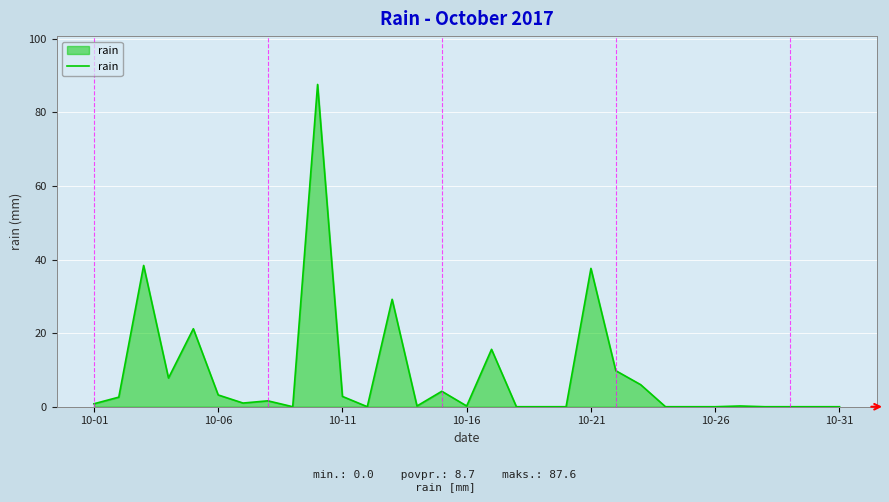

What is the difference between the maximum and minimum values?

87.6